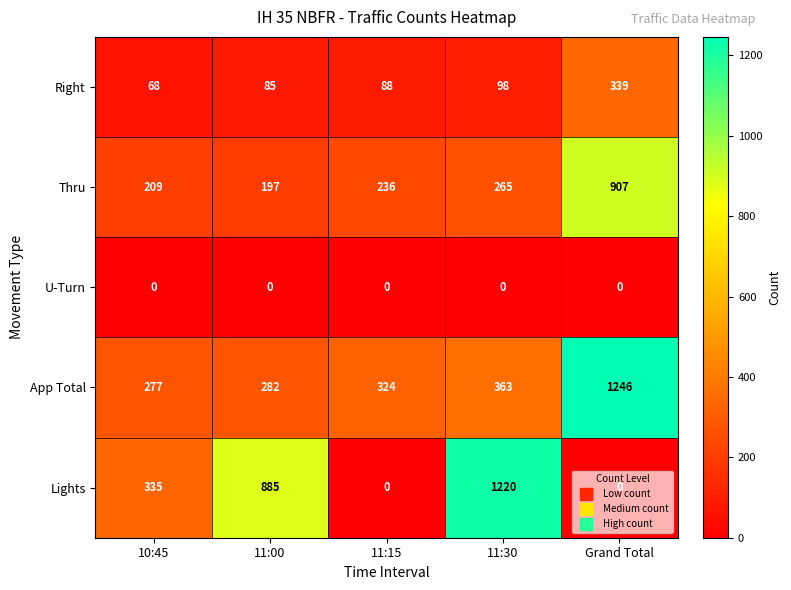

List the series in order of their peak value, highest first.

App Total, Lights, Thru, Right, U-Turn